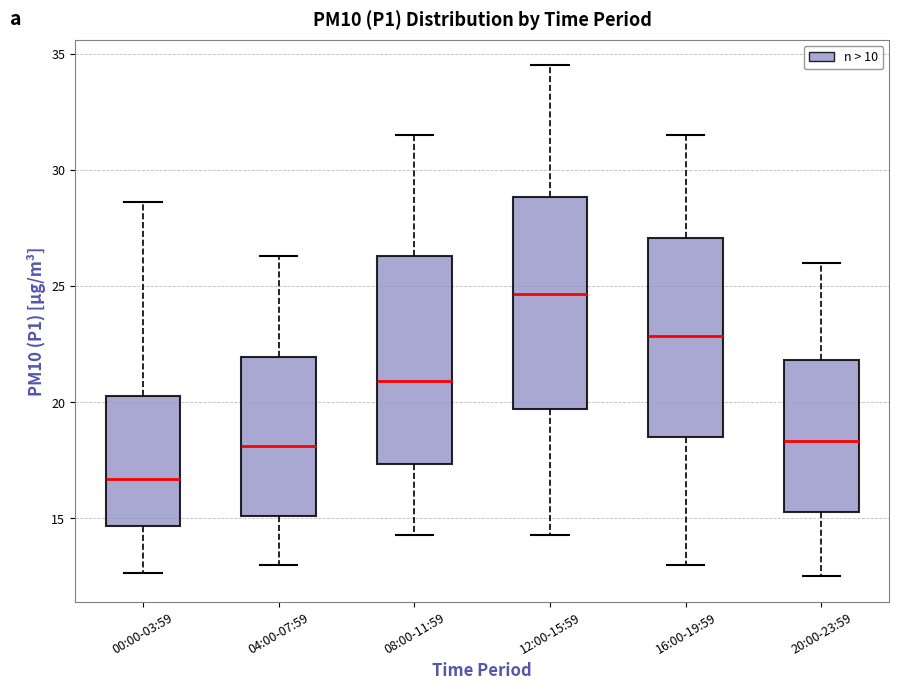

Reading left to right, read every box against the y-axis: the position of its median line, the range the box covers, and the ends of its whiskers. The values are not printed on the chart, so give them approximately, as read against the axis.

00:00-03:59: median 16.5, box 14.5 to 20.5, whiskers 12.5 to 28.5
04:00-07:59: median 18.0, box 15.0 to 22.0, whiskers 13.0 to 26.5
08:00-11:59: median 21.0, box 17.5 to 26.5, whiskers 14.5 to 31.5
12:00-15:59: median 24.5, box 19.5 to 29.0, whiskers 14.5 to 34.5
16:00-19:59: median 23.0, box 18.5 to 27.0, whiskers 13.0 to 31.5
20:00-23:59: median 18.5, box 15.5 to 22.0, whiskers 12.5 to 26.0